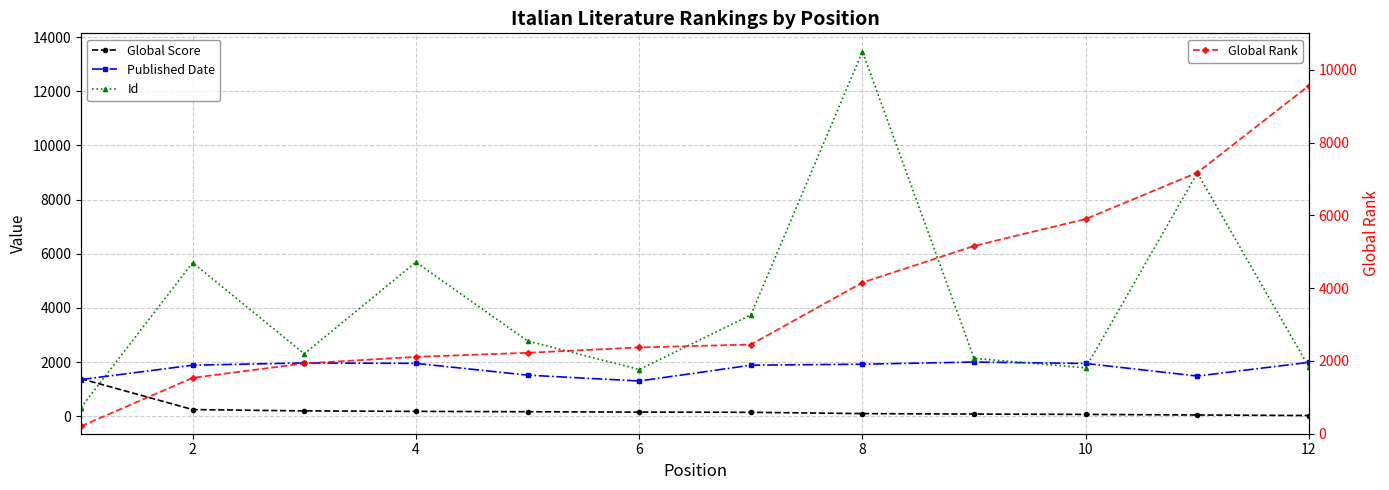

What is the highest value of the Global Rank series?

9569